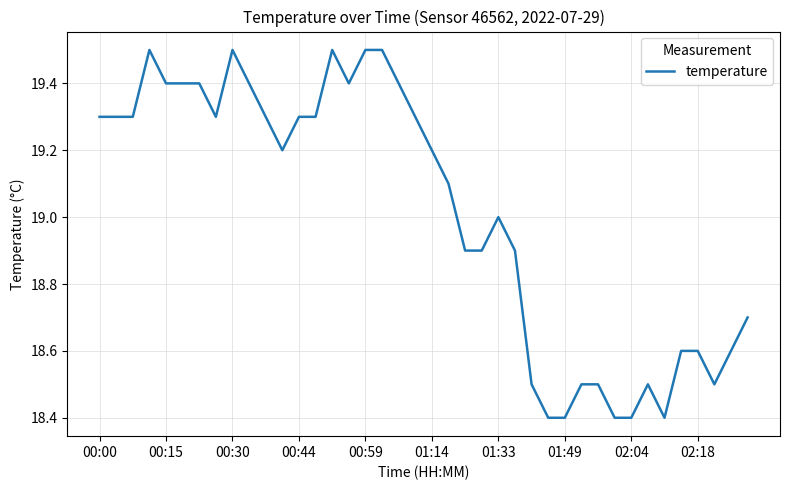

What is the greatest value displayed?

19.5